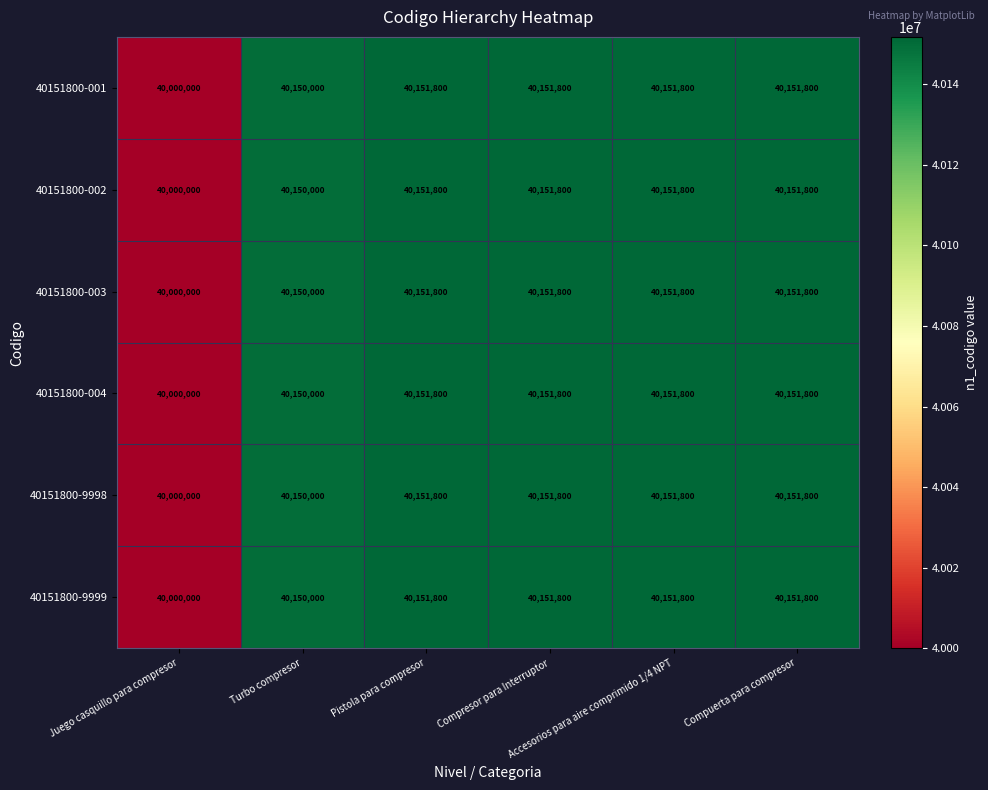

At how many categories does at least one series exceed 40082654?

5